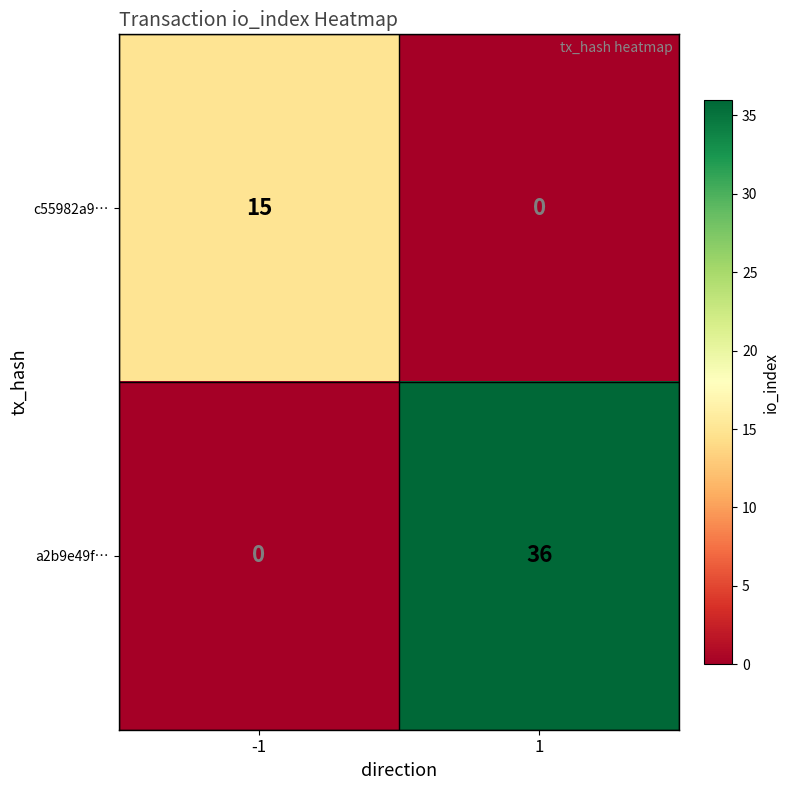

Rank the categories by c55982a9… value from highest to lowest.

-1, 1